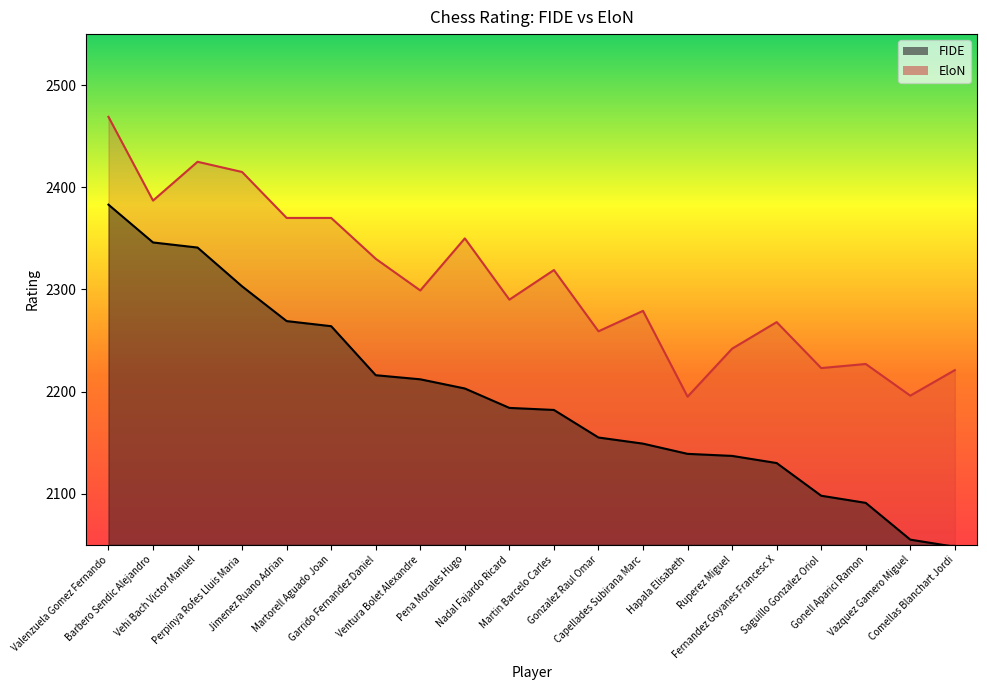

At which category is the sum across all series the highest?

Valenzuela Gomez Fernando